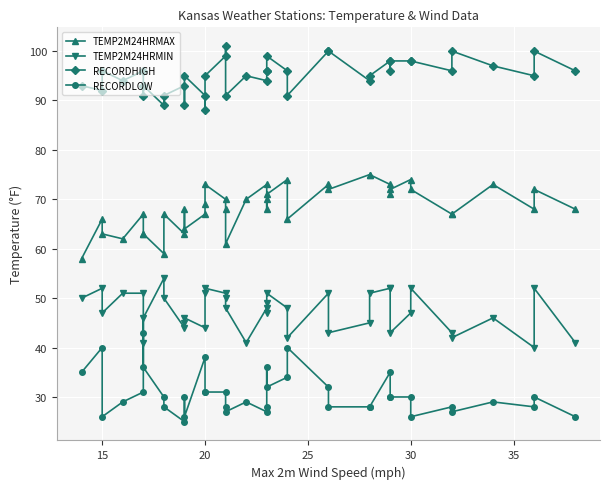

What is the maximum value shown in the chart?

101